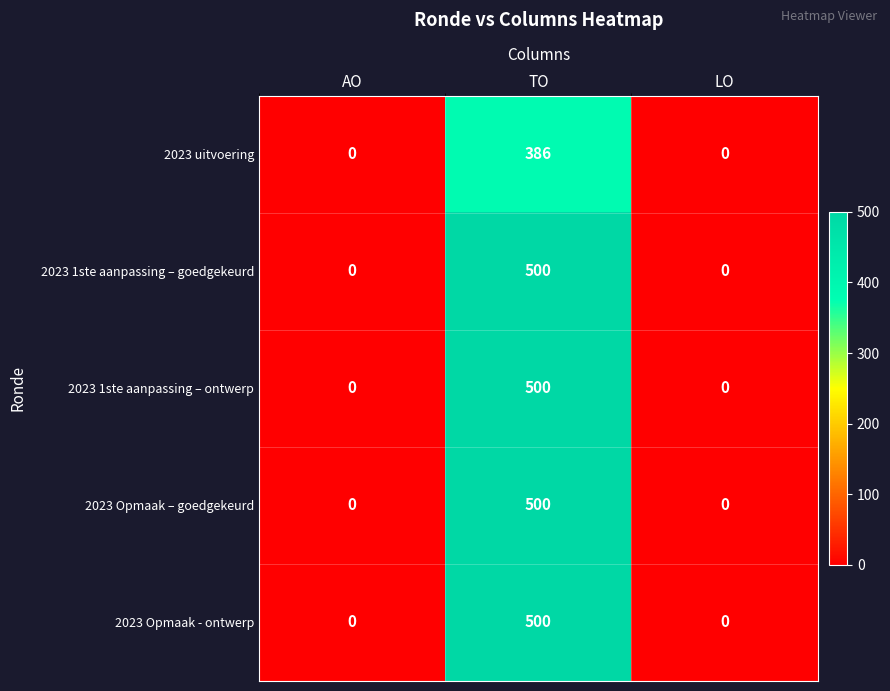

Reading left to right, list all the values displayed in this chart.

2023 uitvoering: AO=0	TO=386	LO=0
2023 1ste aanpassing – goedgekeurd: AO=0	TO=500	LO=0
2023 1ste aanpassing – ontwerp: AO=0	TO=500	LO=0
2023 Opmaak – goedgekeurd: AO=0	TO=500	LO=0
2023 Opmaak - ontwerp: AO=0	TO=500	LO=0